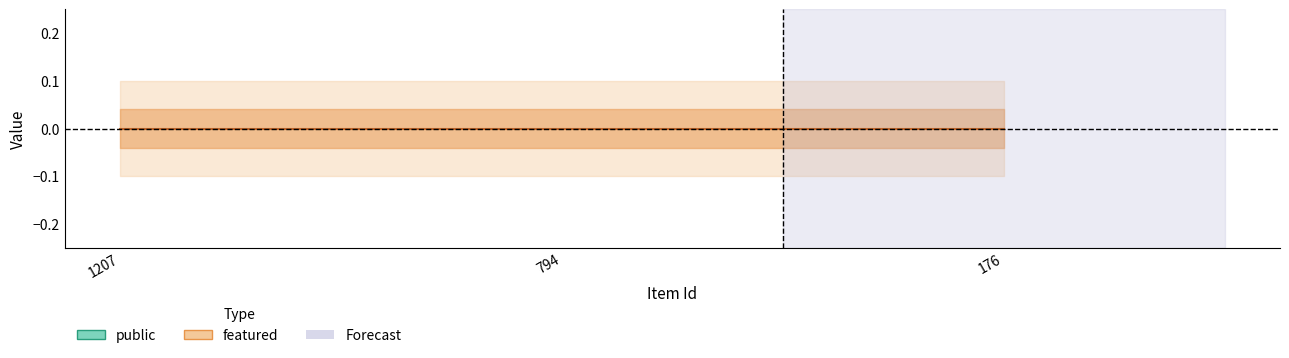

True or false: public has a value of 0 at 794.

False